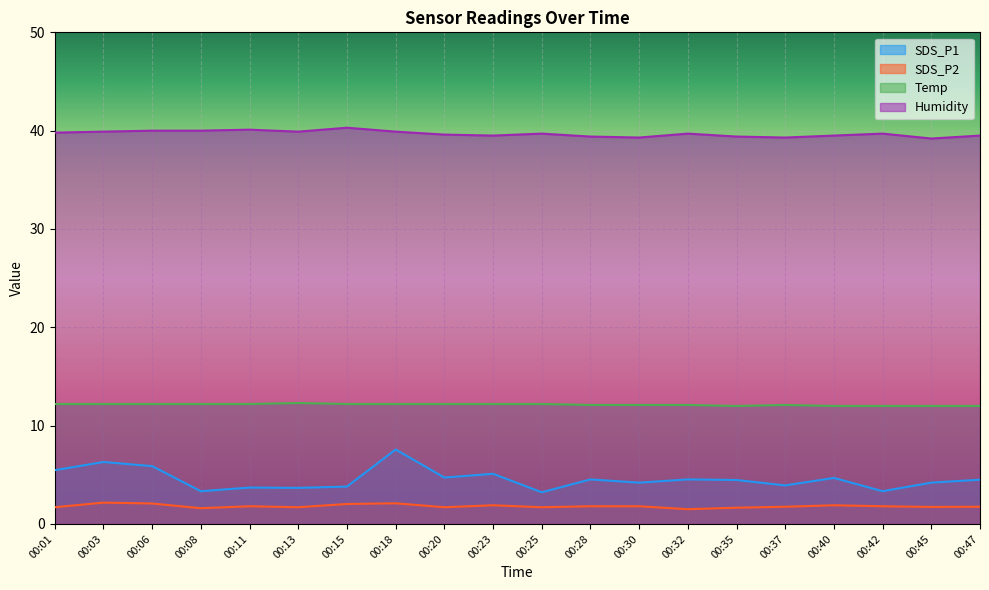

What is the sum of all Humidity values?

793.7